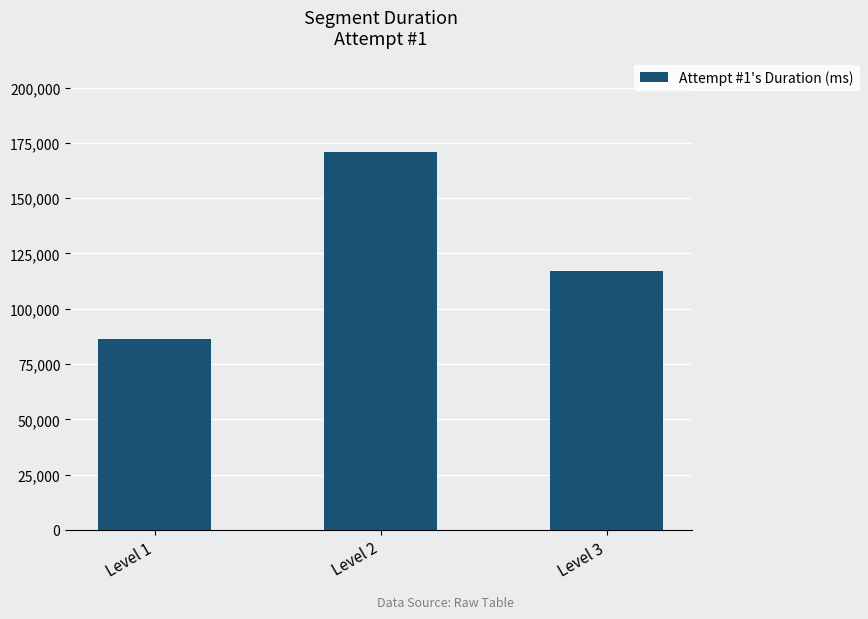

Where is the data nearest to the value 128467?

Level 3